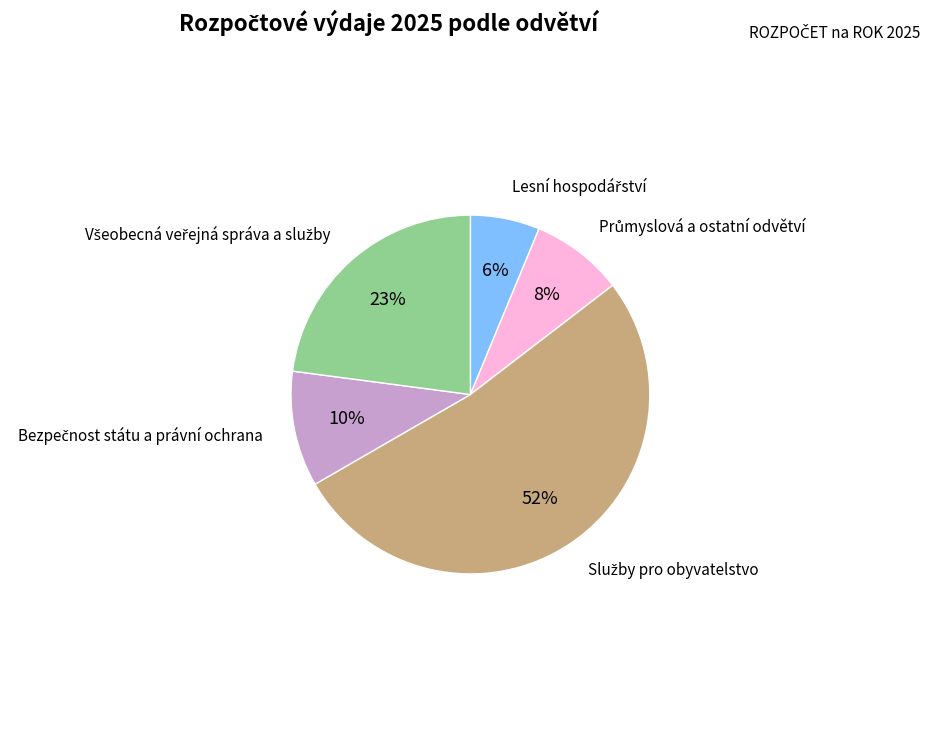

To the nearest percent, what is the difference between the largest and smallest slice percentages?

46%